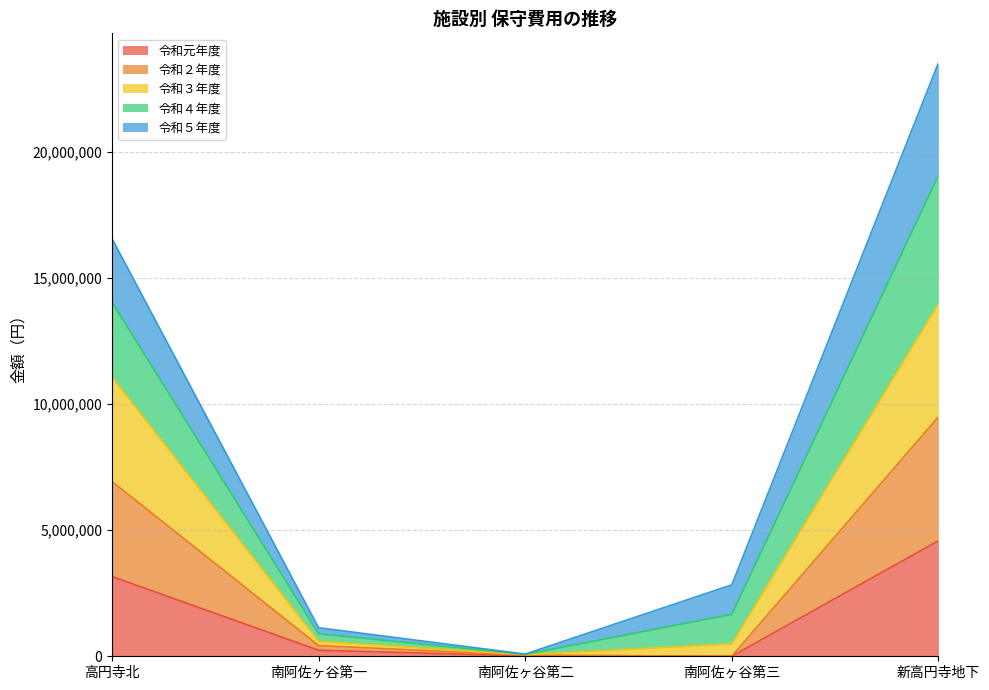

Does the chart have visible grid lines?

Yes